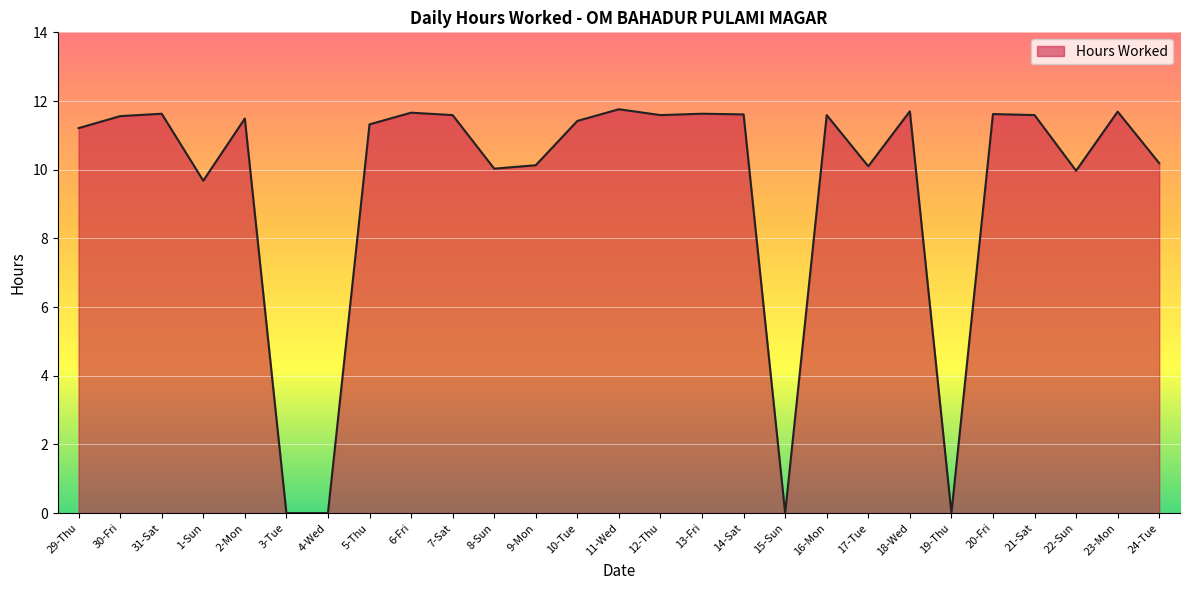

The chart shows a value of 11.6 at 20-Fri. True or false?

True